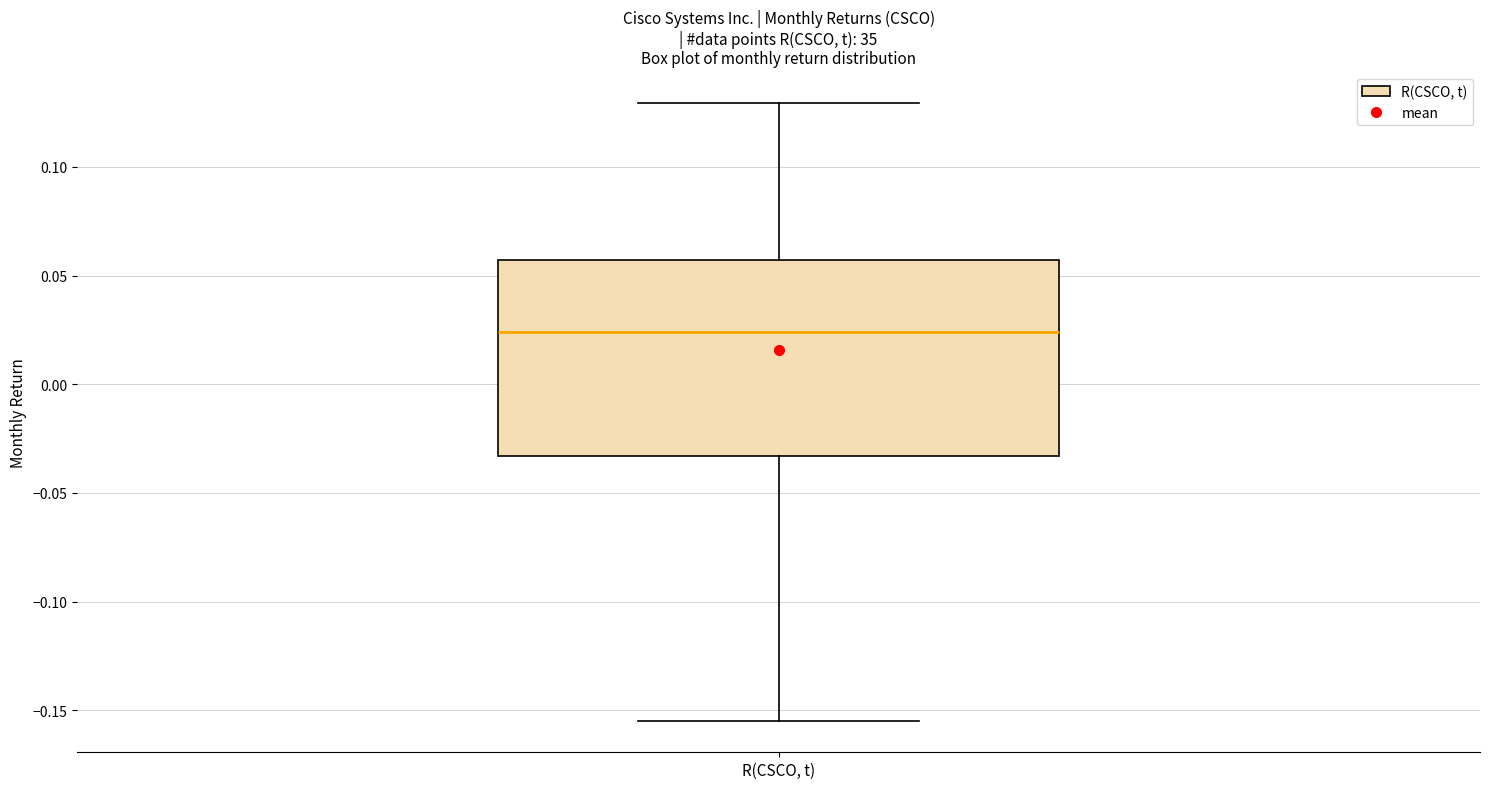

Where does the median line of the box for R(CSCO, t) sit on the y-axis? The values are not printed on the chart, so give them approximately, as read against the axis.

0.025